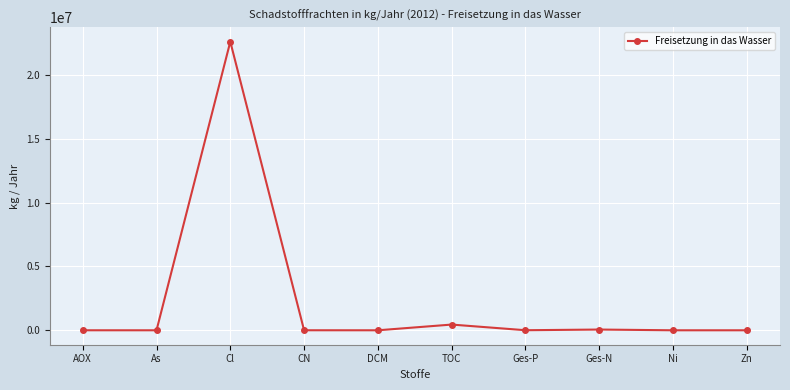

The value at DCM is 28. True or false?

True